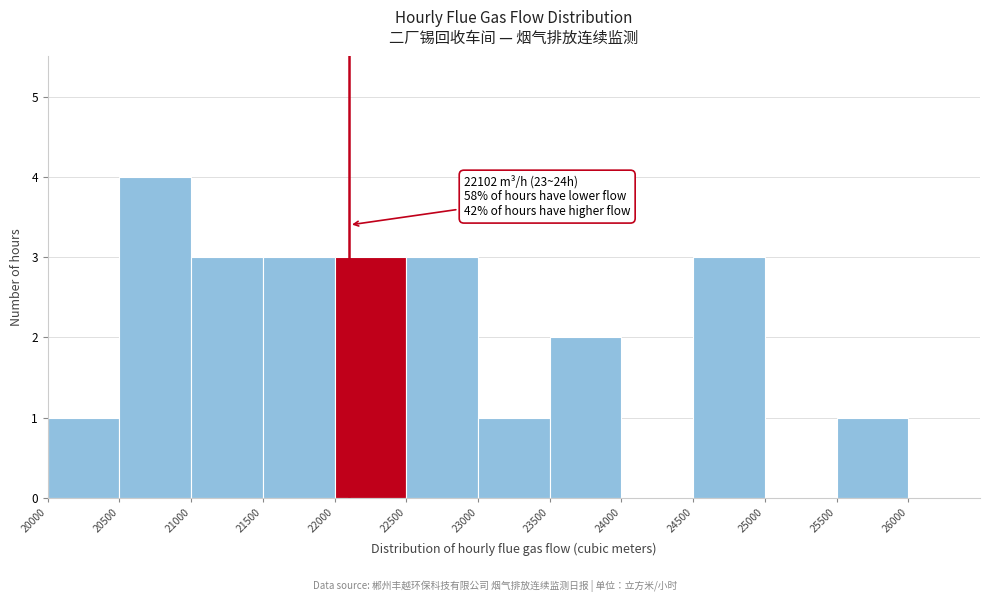

Which range on the x-axis has the tallest bar?

20500 to 21000